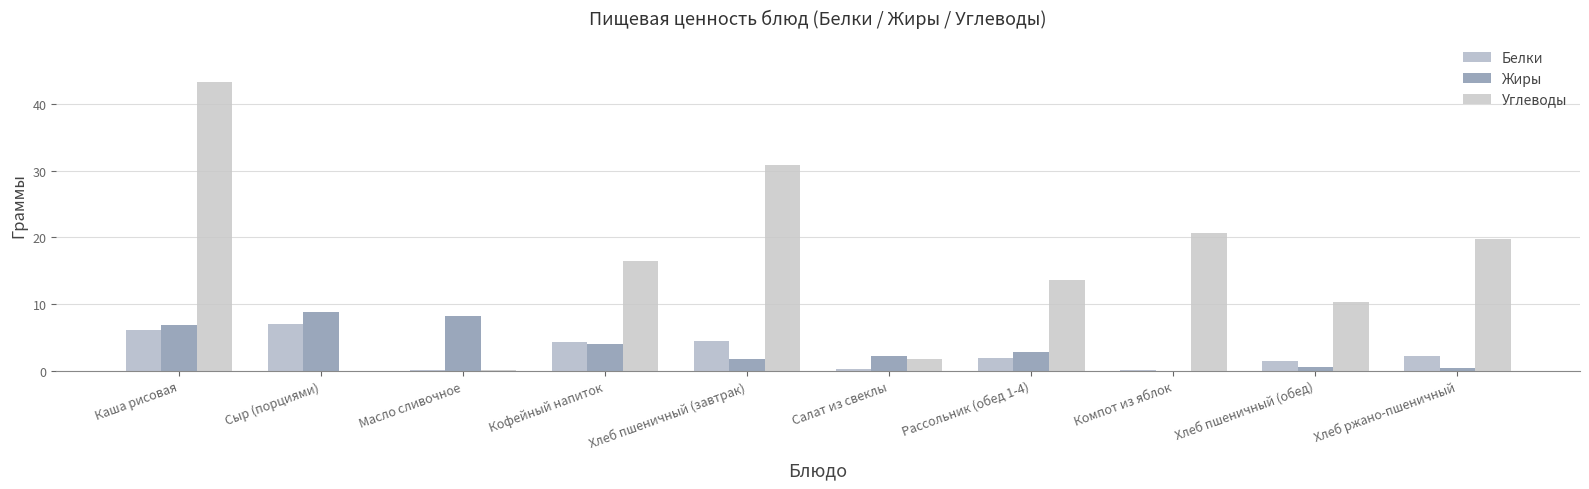

At which category does the chart reach its peak across all series?

Каша рисовая